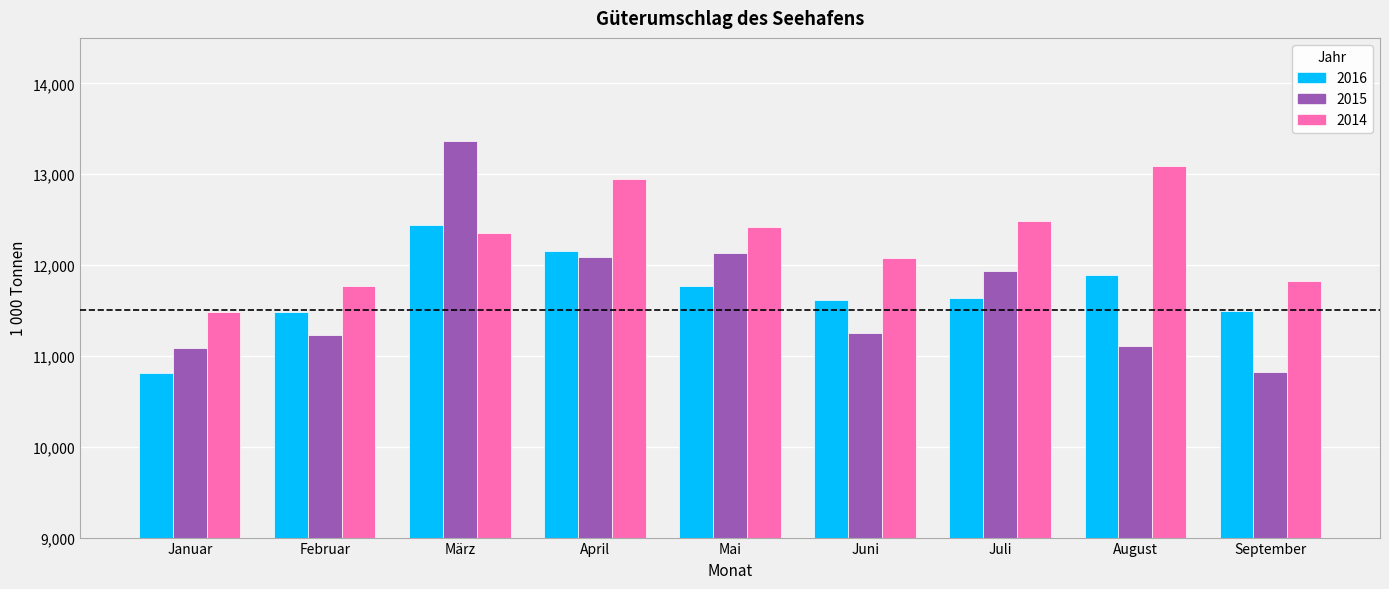

What position from the left is April?

4